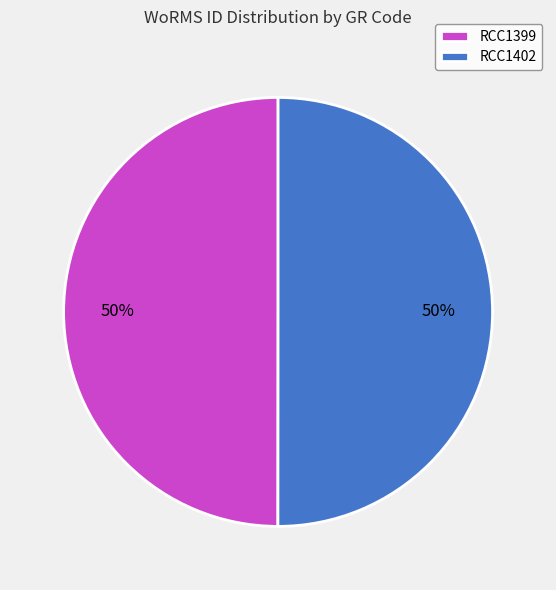

True or false: RCC1399 accounts for 58% of the total.

False